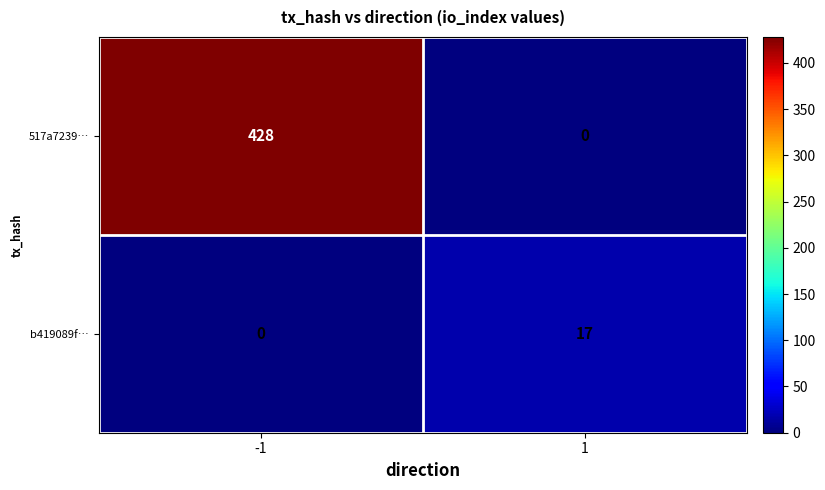

List the series in order of their peak value, highest first.

517a7239…, b419089f…